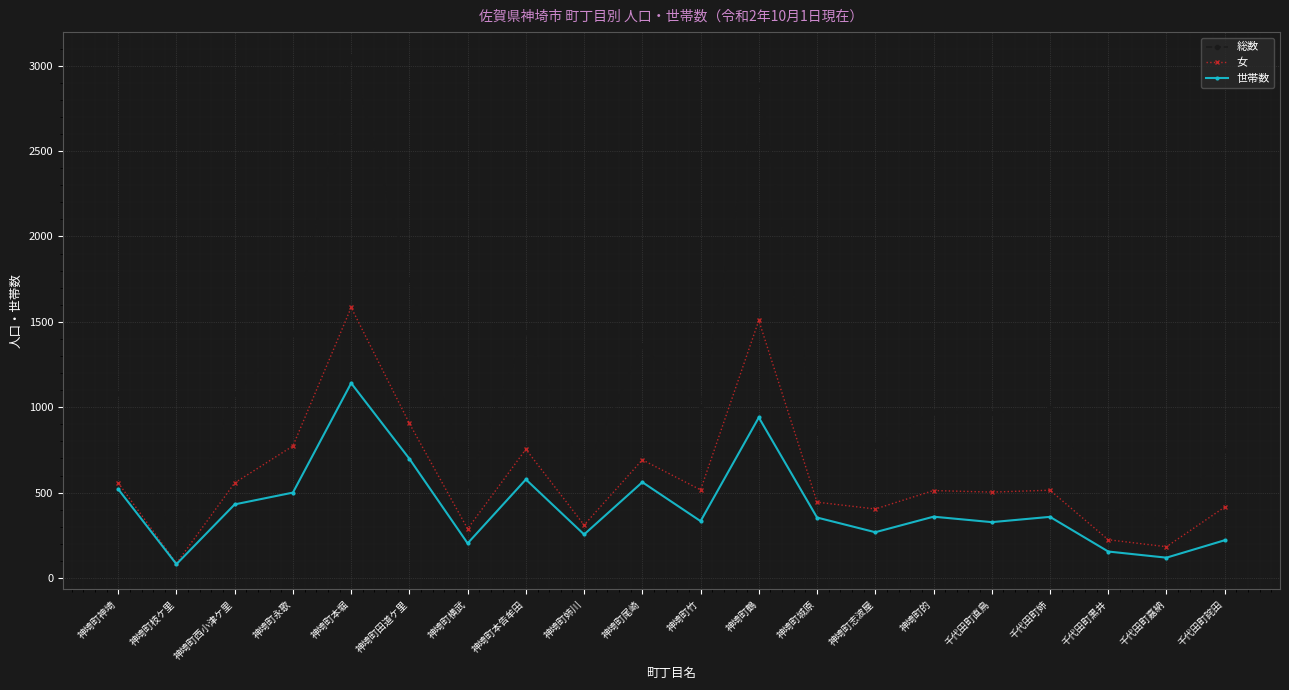

Which label corresponds to the largest value in the chart?

神埼町本堀